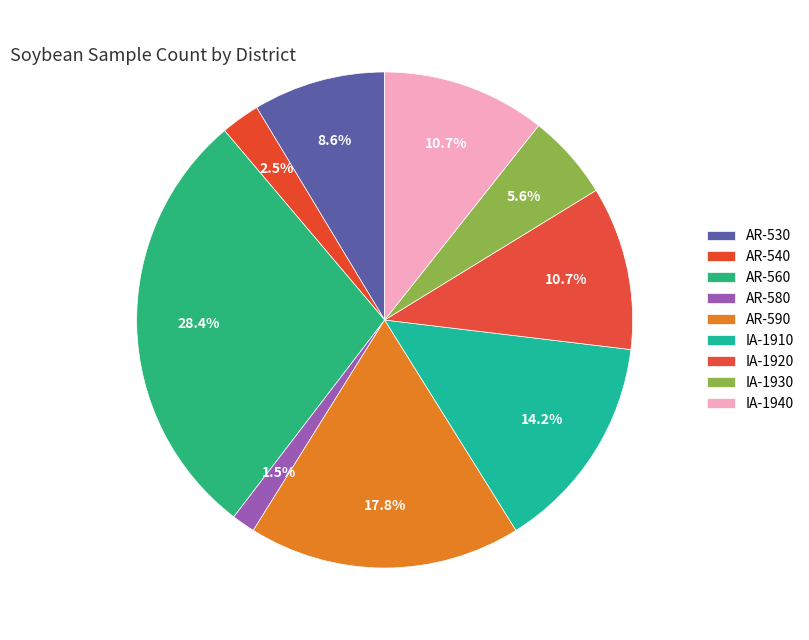

The IA-1940 slice represents 11% of the pie. True or false?

True